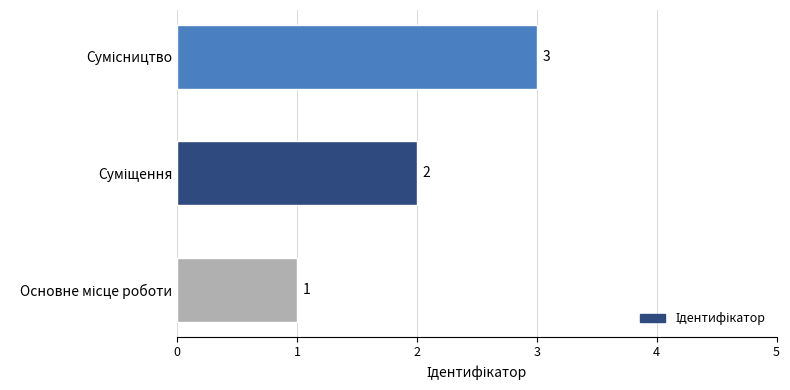

What is the maximum value shown in the chart?

3